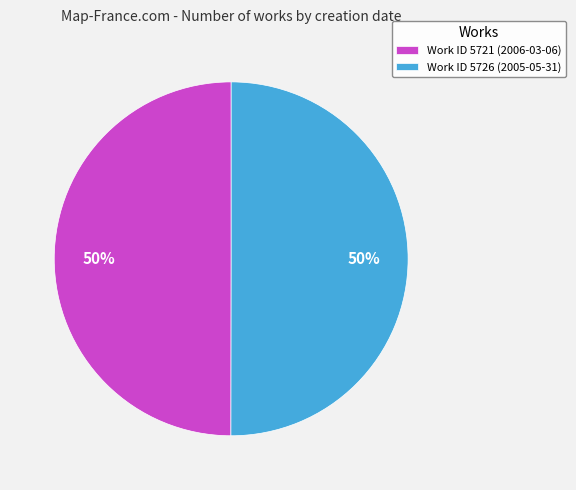

The Work ID 5721 (2006-03-06) slice represents 50% of the pie. True or false?

True